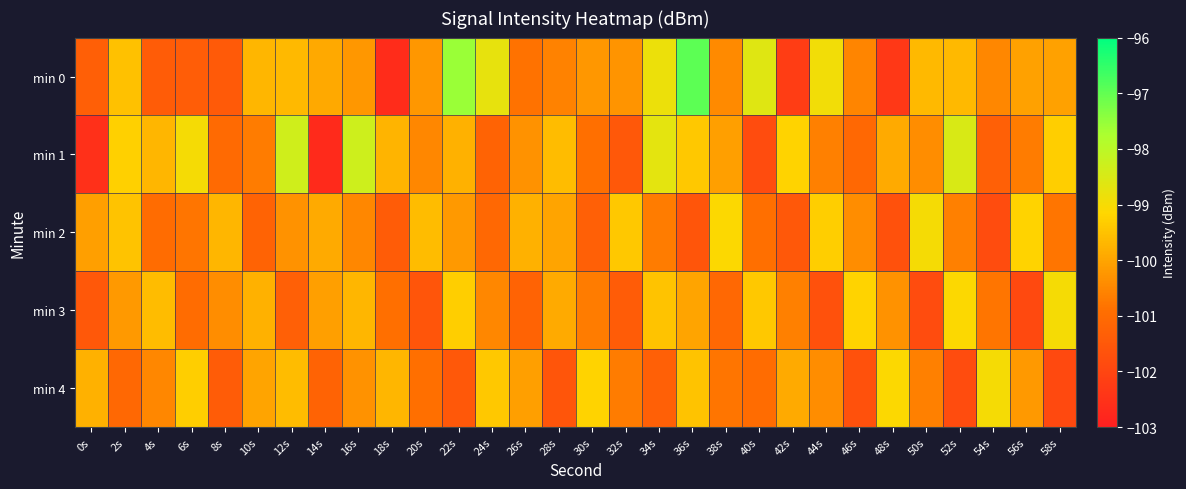

What is the total value across all series at 50s?

-501.5